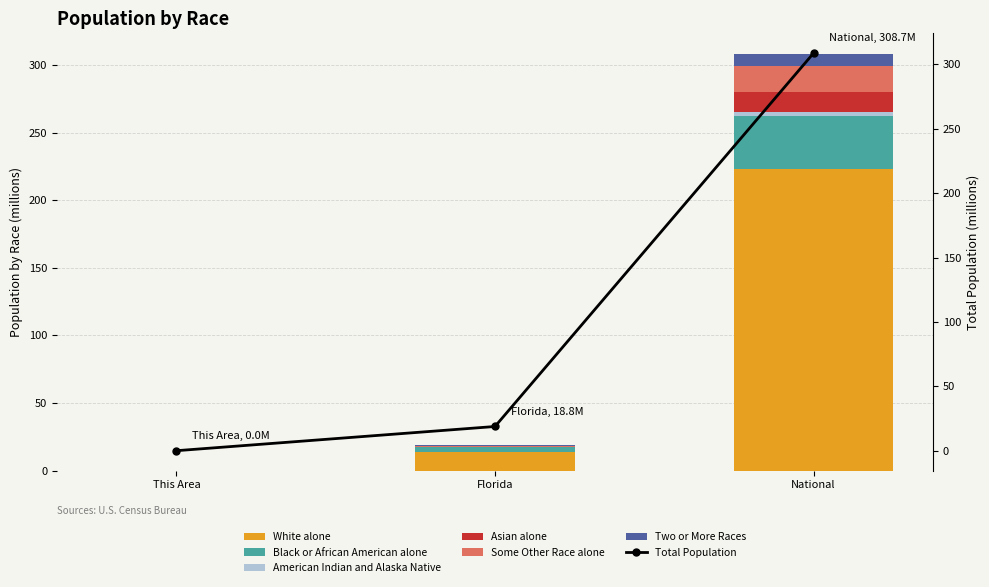

Is the value of Asian alone at National greater than the value of Black or African American alone at This Area?

Yes